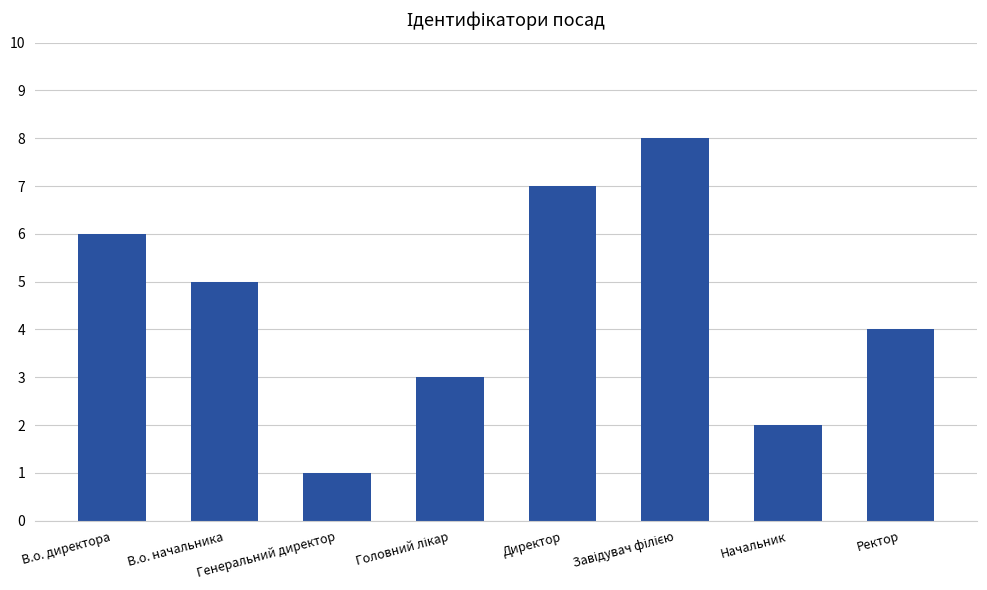

What is the difference between the maximum and minimum values?

7